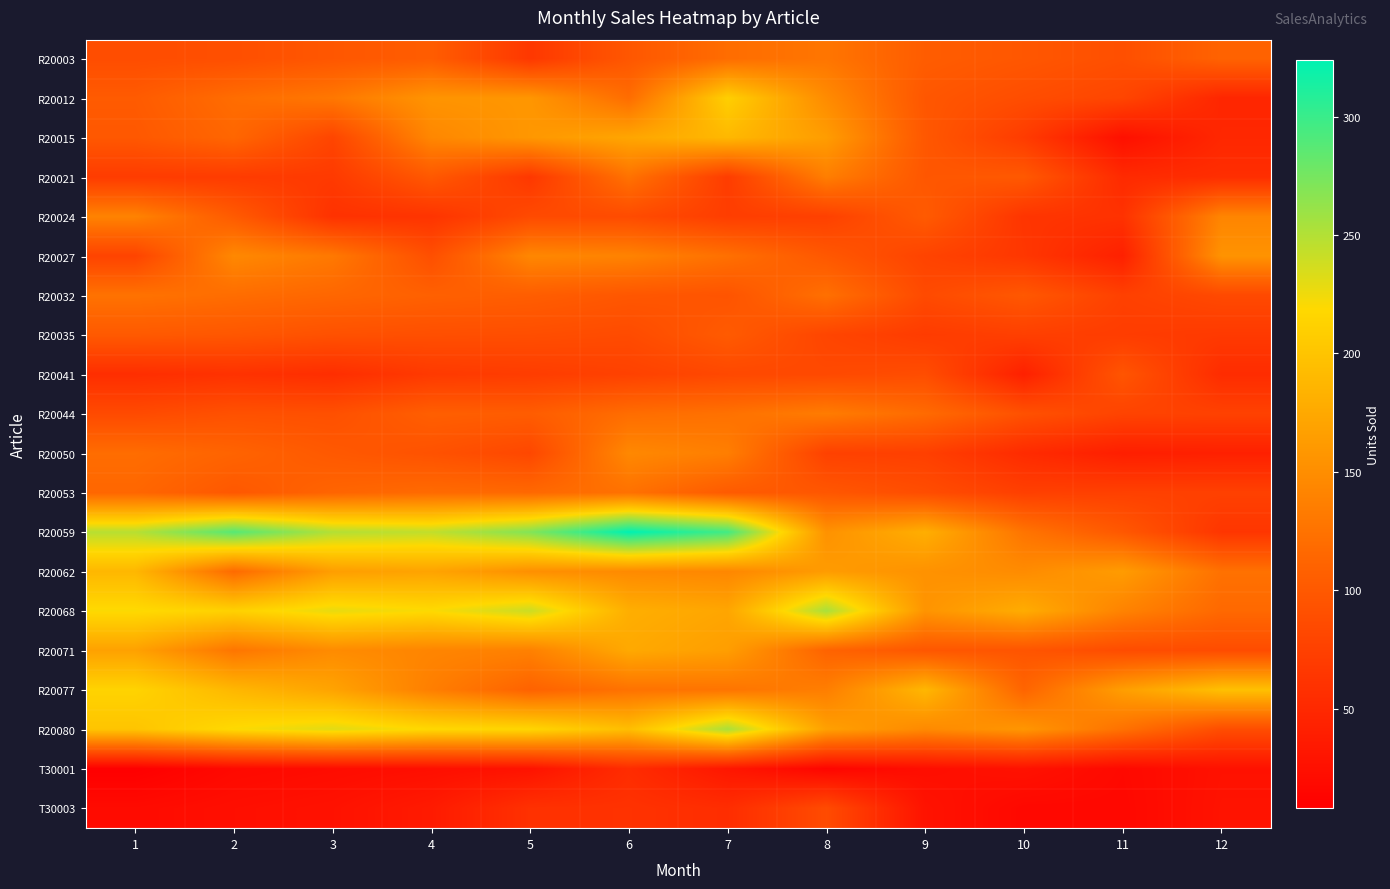

Reading left to right, what are all the values shown in this chart?

R20003: 1=88	2=90	3=98	4=104	5=66	6=98	7=120	8=128	9=104	10=98	11=90	12=110
R20012: 1=102	2=120	3=130	4=156	5=158	6=120	7=210	8=148	9=98	10=88	11=80	12=48
R20015: 1=99	2=114	3=80	4=144	5=159	6=172	7=189	8=164	9=99	10=70	11=25	12=49
R20021: 1=70	2=70	3=68	4=100	5=66	6=125	7=71	8=136	9=98	10=100	11=52	12=56
R20024: 1=140	2=102	3=60	4=62	5=85	6=86	7=72	8=75	9=102	10=63	11=60	12=142
R20027: 1=78	2=145	3=131	4=90	5=144	6=140	7=123	8=99	9=78	10=65	11=42	12=155
R20032: 1=125	2=120	3=114	4=108	5=105	6=98	7=95	8=123	9=85	10=99	11=75	12=84
R20035: 1=101	2=98	3=92	4=90	5=89	6=86	7=102	8=80	9=70	10=74	11=71	12=68
R20041: 1=56	2=60	3=56	4=68	5=71	6=76	7=83	8=84	9=88	10=42	11=96	12=54
R20044: 1=85	2=92	3=91	4=106	5=104	6=120	7=124	8=134	9=118	10=92	11=78	12=76
R20050: 1=120	2=111	3=100	4=93	5=82	6=145	7=136	8=76	9=74	10=53	11=40	12=42
R20053: 1=114	2=99	3=112	4=118	5=116	6=124	7=102	8=98	9=88	10=74	11=75	12=75
R20059: 1=248	2=288	3=250	4=244	5=270	6=324	7=296	8=154	9=180	10=127	11=99	12=64
R20062: 1=188	2=118	3=165	4=170	5=152	6=147	7=144	8=163	9=154	10=148	11=163	12=124
R20068: 1=220	2=212	3=228	4=220	5=240	6=180	7=172	8=254	9=156	10=178	11=140	12=116
R20071: 1=168	2=128	3=148	4=142	5=138	6=175	7=165	8=111	9=98	10=96	11=87	12=87
R20077: 1=214	2=188	3=170	4=136	5=110	6=125	7=127	8=136	9=188	10=112	11=165	12=196
R20080: 1=200	2=220	3=231	4=218	5=216	6=194	7=254	8=167	9=146	10=158	11=124	12=88
T30001: 1=8	2=18	3=21	4=24	5=28	6=54	7=32	8=14	9=23	10=27	11=18	12=27
T30003: 1=20	2=24	3=27	4=36	5=59	6=60	7=55	8=86	9=28	10=17	11=17	12=28